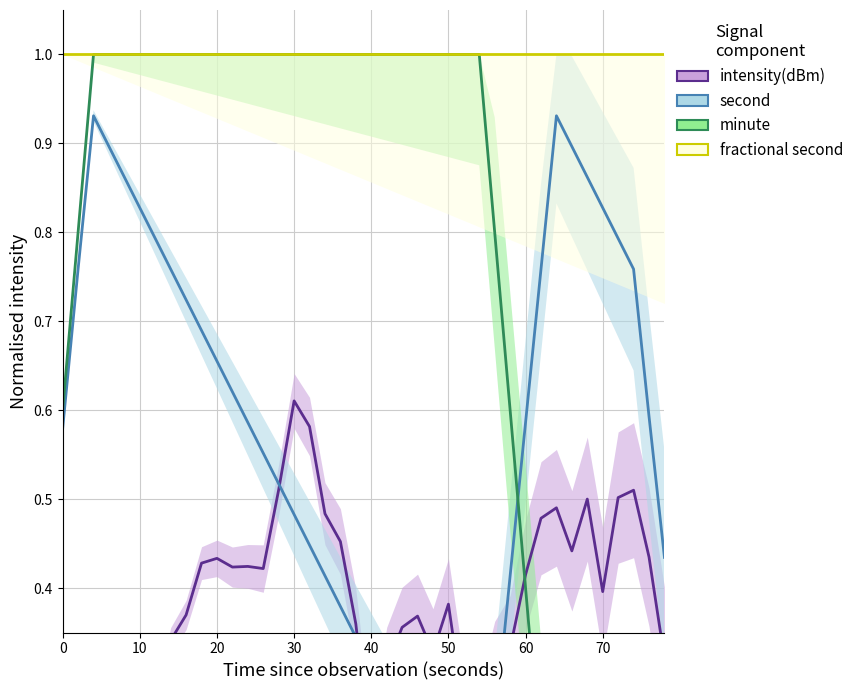

Reading left to right, what are all the values shown in this chart?

intensity(dBm): 0.1	0.2	0.3	0.3	0.3	0.3	0.3	0.3	0.4	0.4	0.4	0.4	0.4	0.4	0.5	0.6	0.6	0.5	0.5	0.4	0.2	0.3	0.4	0.4	0.3	0.4	0.3	0.2	0.3	0.3	0.4	0.5	0.5	0.4	0.5	0.4	0.5	0.5	0.4	0.3
second: 0.6	0.8	0.9	0.9	0.9	0.8	0.8	0.8	0.7	0.7	0.7	0.6	0.6	0.6	0.5	0.5	0.4	0.4	0.4	0.3	0.3	0.3	0.2	0.2	0.2	0.1	0.1	0.1	0.2	0.4	0.6	0.8	0.9	0.9	0.9	0.8	0.8	0.8	0.6	0.4
minute: 0.6	0.8	1.0	1.0	1.0	1.0	1.0	1.0	1.0	1.0	1.0	1.0	1.0	1.0	1.0	1.0	1.0	1.0	1.0	1.0	1.0	1.0	1.0	1.0	1.0	1.0	1.0	1.0	0.8	0.6	0.4	0.2	0.0	0.0	0.0	0.0	0.0	0.0	0.0	0.0
fractional second: 1.0	1.0	1.0	1.0	1.0	1.0	1.0	1.0	1.0	1.0	1.0	1.0	1.0	1.0	1.0	1.0	1.0	1.0	1.0	1.0	1.0	1.0	1.0	1.0	1.0	1.0	1.0	1.0	1.0	1.0	1.0	1.0	1.0	1.0	1.0	1.0	1.0	1.0	1.0	1.0